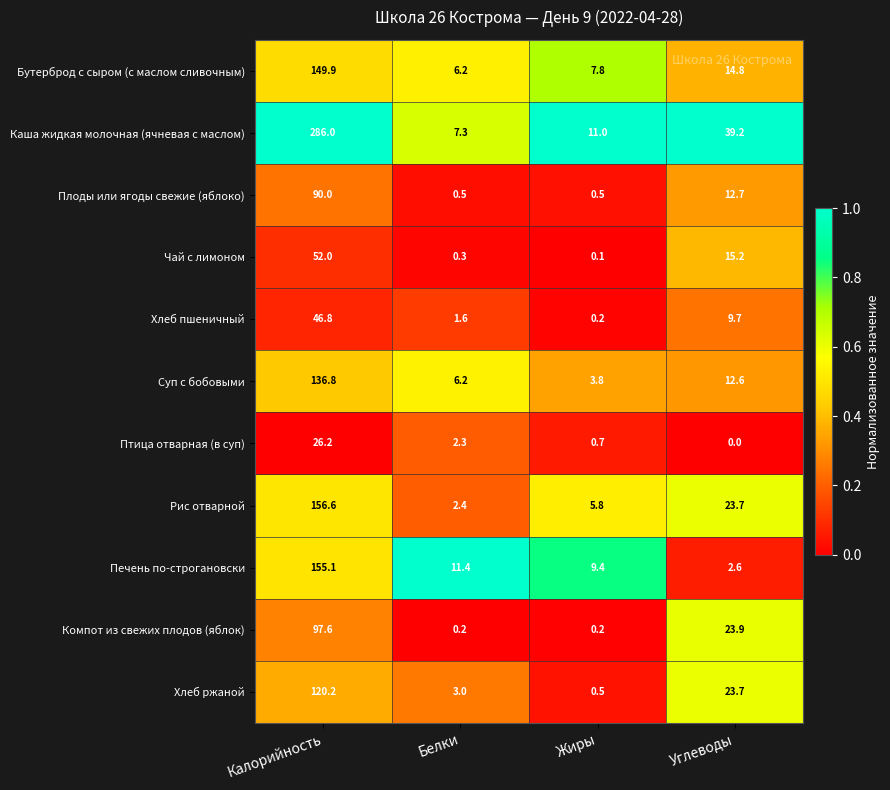

At how many categories does at least one series exceed 0?

4